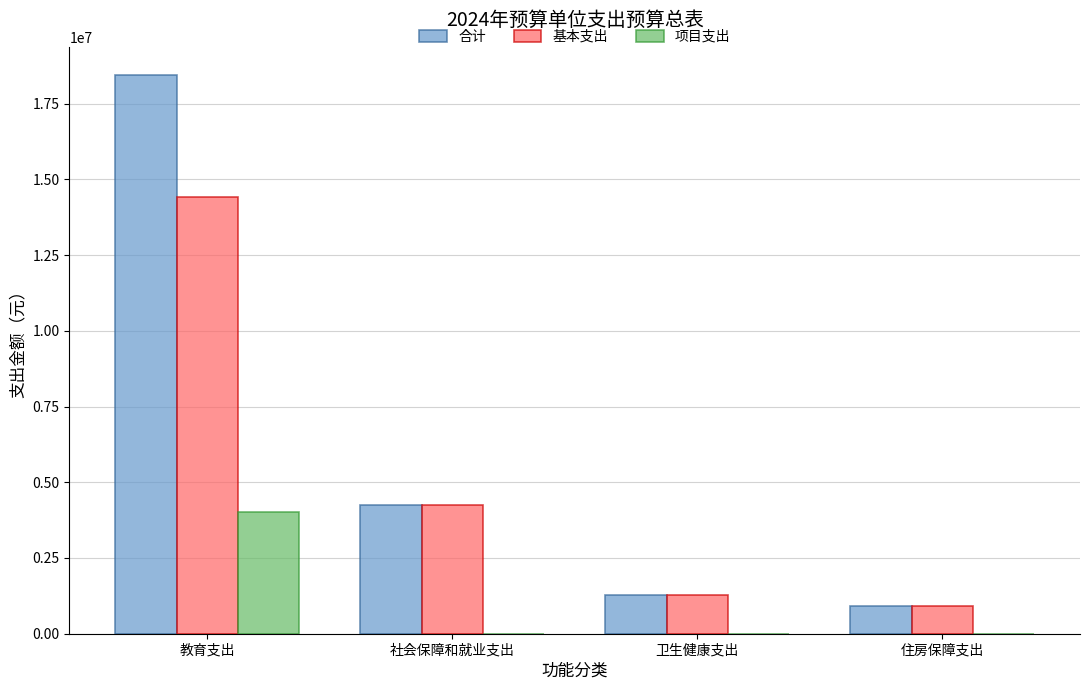

The 合计 series shows 7492763.3 at 社会保障和就业支出. True or false?

False